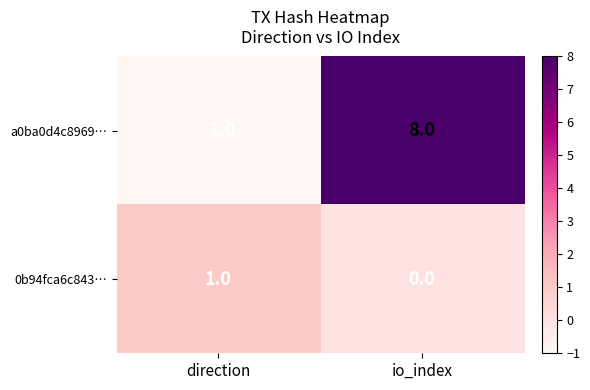

Reading left to right, what are all the values shown in this chart?

a0ba0d4c8969…: direction=-1	io_index=8
0b94fca6c843…: direction=1	io_index=0